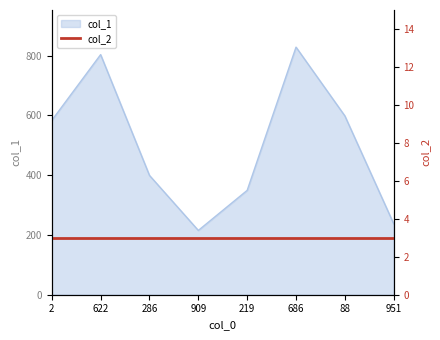

What position from the right is 219?

4